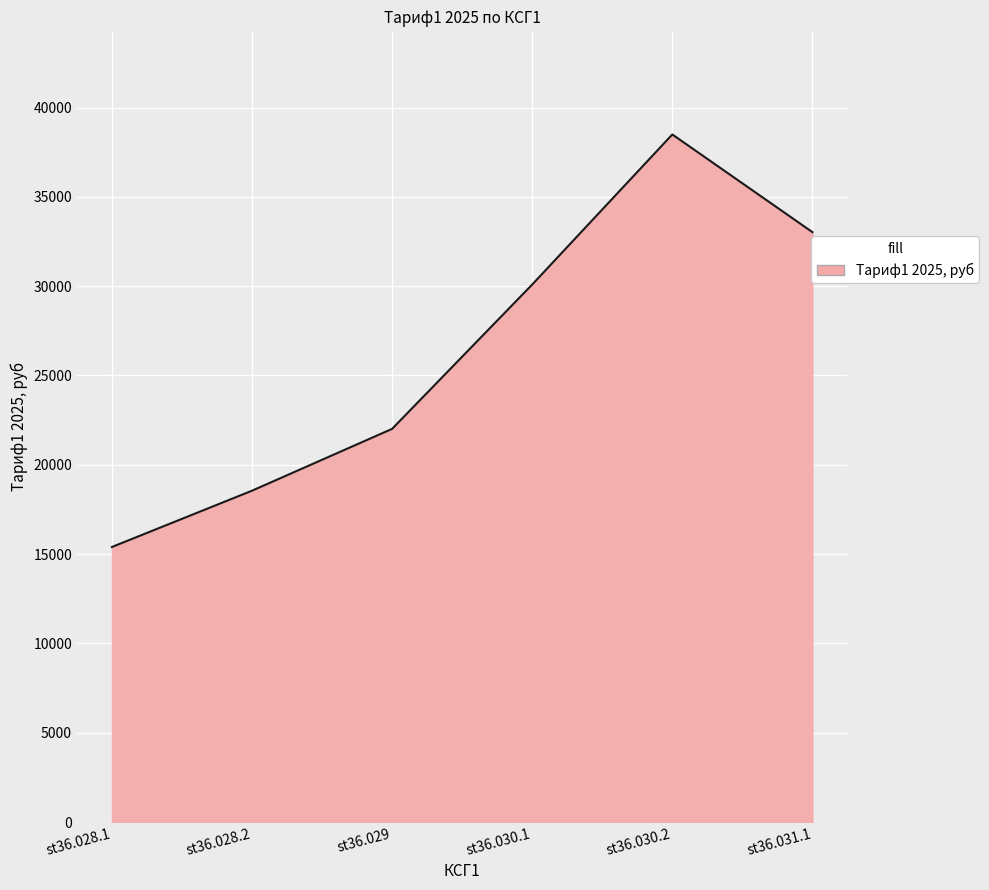

List the labels in order of value, largest first.

st36.030.2, st36.031.1, st36.030.1, st36.029, st36.028.2, st36.028.1